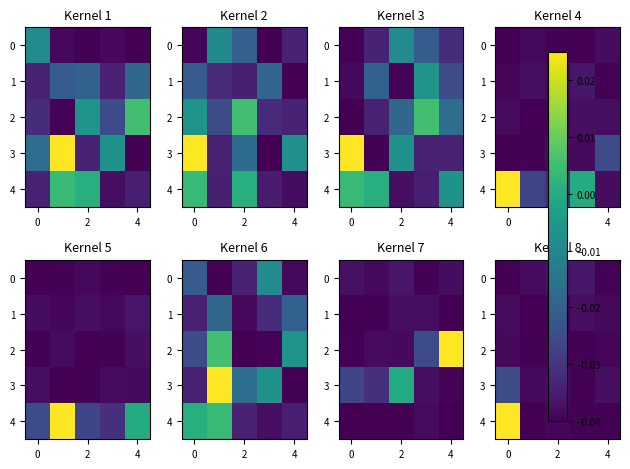

At which category does the chart reach its minimum across all series?

4